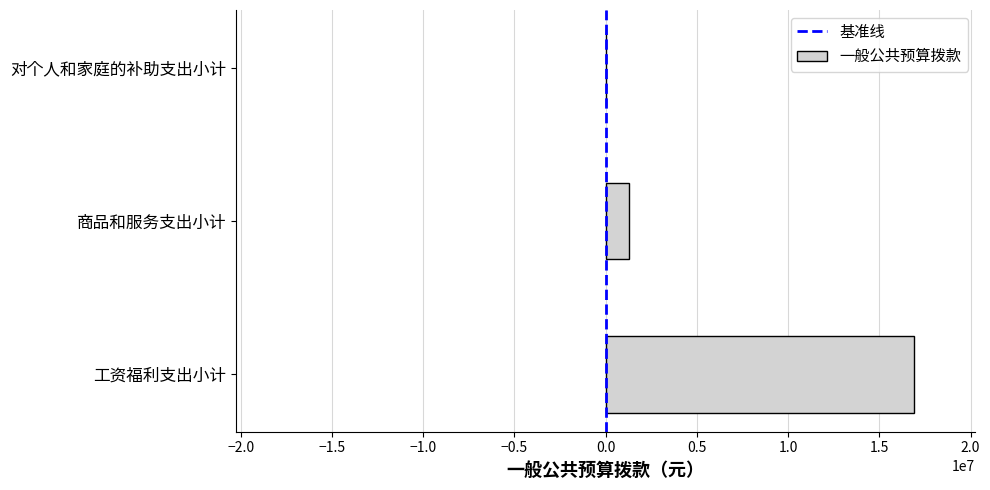

How many data points does each series have?

3